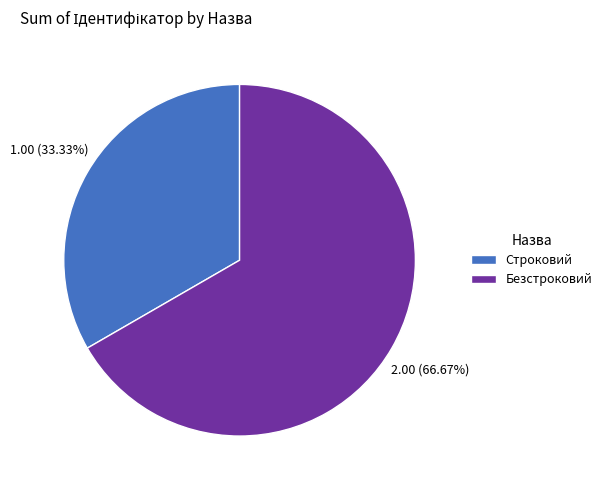

Approximately how many times larger is the value at Безстроковий compared to Строковий?

2.0